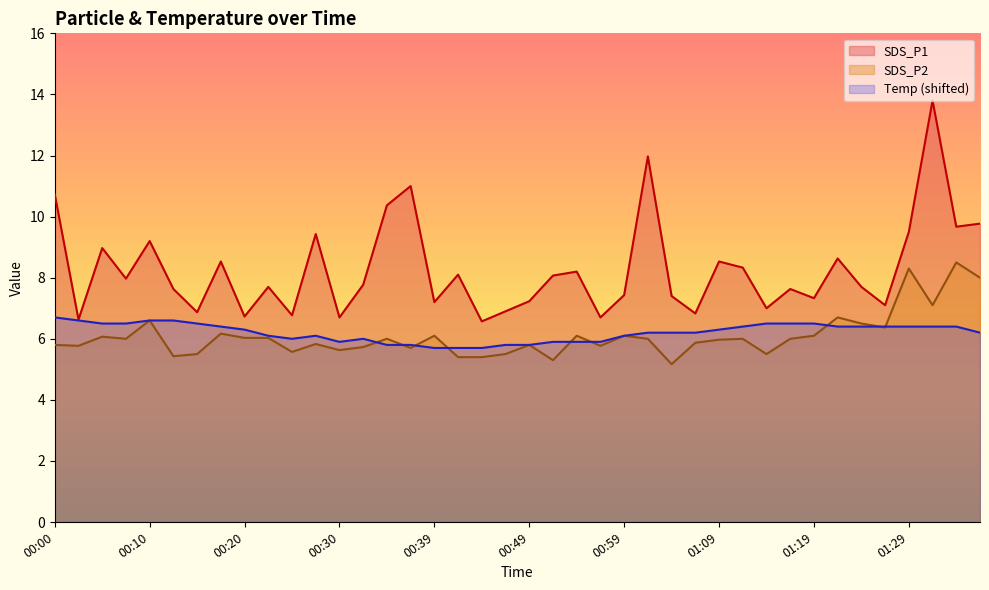

What is the smallest value displayed?

5.2